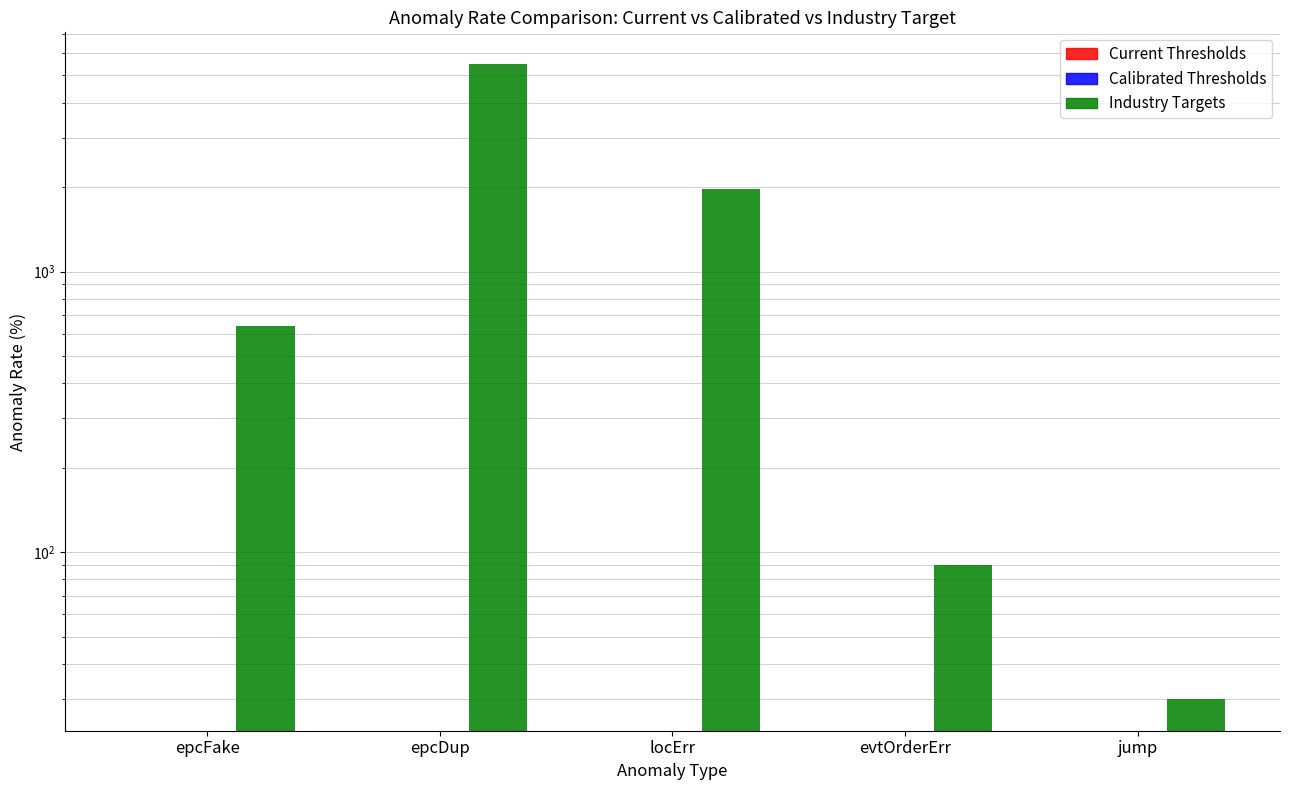

Is it true that Industry Targets equals 2866 at locErr?

False